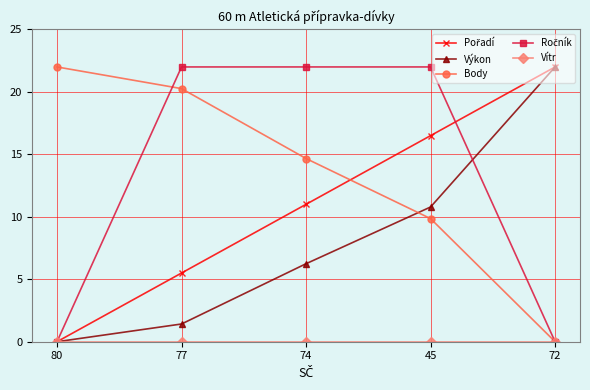

At which label does Body first exceed 14?

80